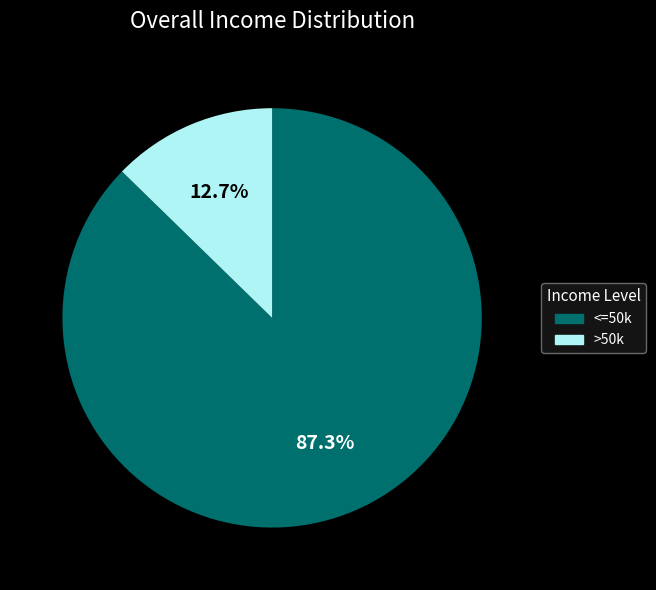

Does any single category account for the majority?

Yes